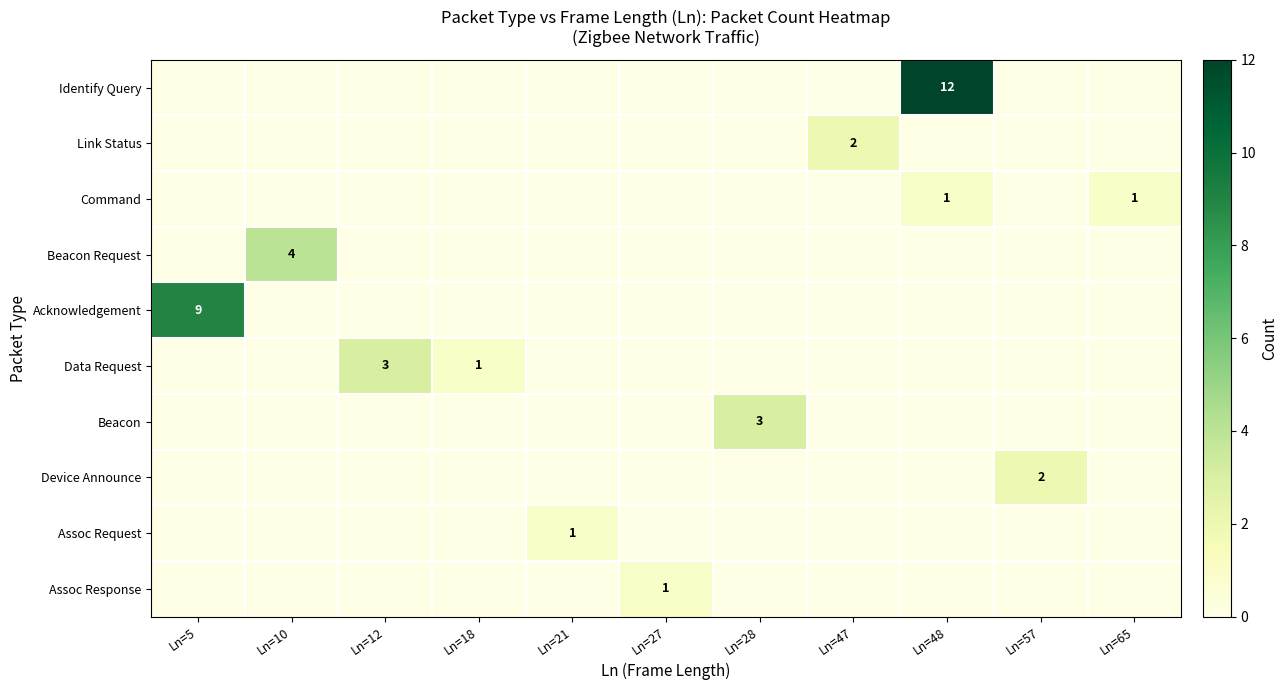

Is it true that Assoc Request equals 0 at Ln=21?

False